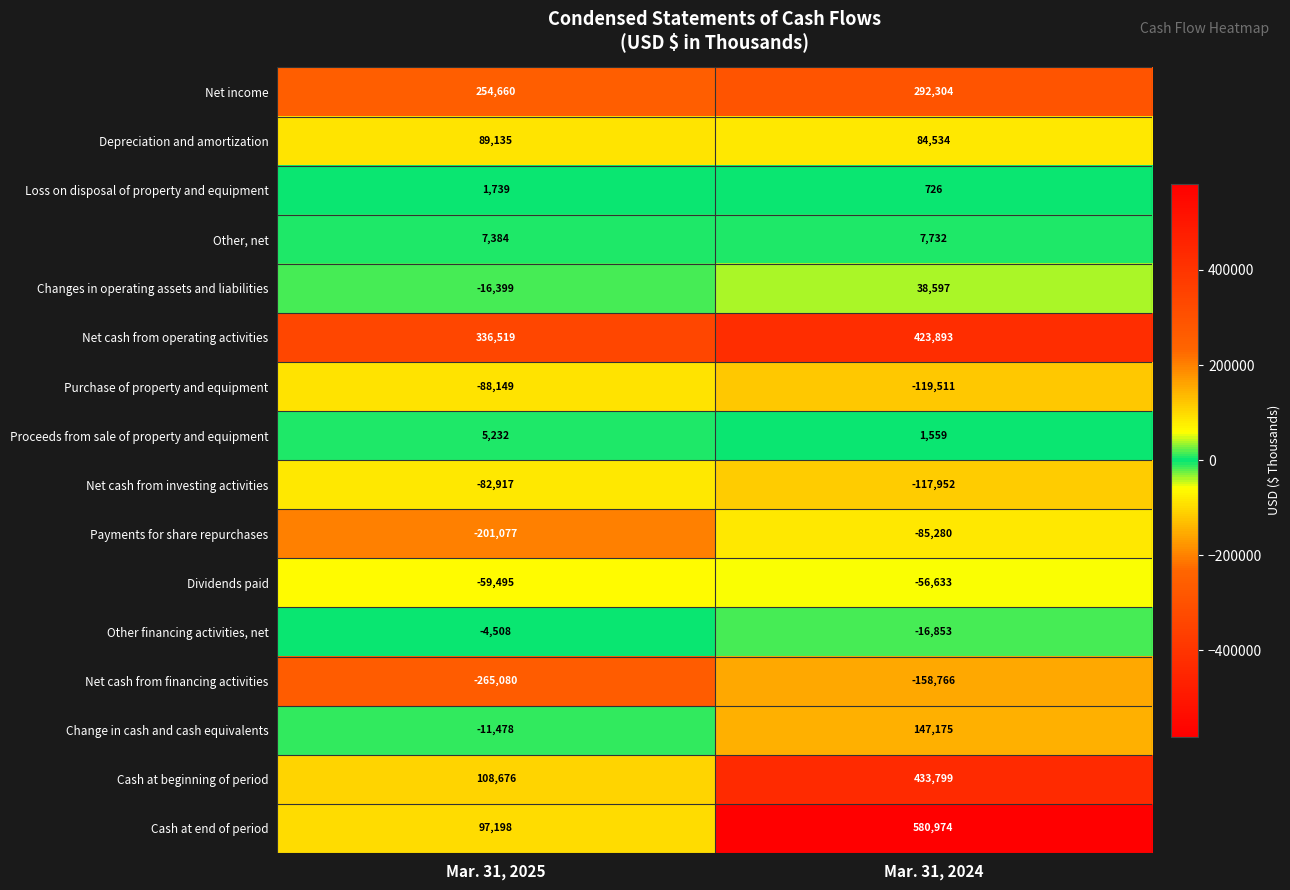

What is the spread (max minus min) of values at Mar. 31, 2024?

739740